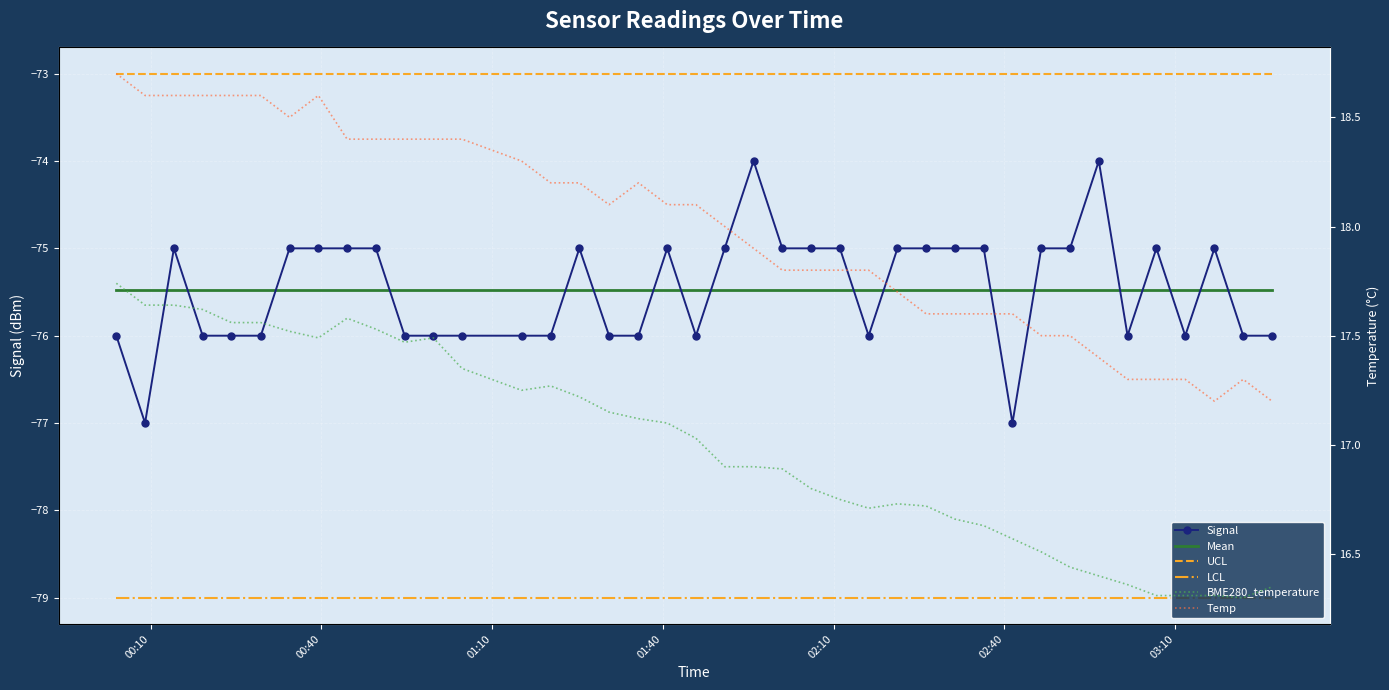

Reading left to right, extract all data points from this chart.

Signal: -76.0	-77.0	-75.0	-76.0	-76.0	-76.0	-75.0	-75.0	-75.0	-75.0	-76.0	-76.0	-76.0	-76.0	-76.0	-75.0	-76.0	-76.0	-75.0	-76.0	-75.0	-74.0	-75.0	-75.0	-75.0	-76.0	-75.0	-75.0	-75.0	-75.0	-77.0	-75.0	-75.0	-74.0	-76.0	-75.0	-76.0	-75.0	-76.0	-76.0
Mean: -75.5	-75.5	-75.5	-75.5	-75.5	-75.5	-75.5	-75.5	-75.5	-75.5	-75.5	-75.5	-75.5	-75.5	-75.5	-75.5	-75.5	-75.5	-75.5	-75.5	-75.5	-75.5	-75.5	-75.5	-75.5	-75.5	-75.5	-75.5	-75.5	-75.5	-75.5	-75.5	-75.5	-75.5	-75.5	-75.5	-75.5	-75.5	-75.5	-75.5
UCL: -73.0	-73.0	-73.0	-73.0	-73.0	-73.0	-73.0	-73.0	-73.0	-73.0	-73.0	-73.0	-73.0	-73.0	-73.0	-73.0	-73.0	-73.0	-73.0	-73.0	-73.0	-73.0	-73.0	-73.0	-73.0	-73.0	-73.0	-73.0	-73.0	-73.0	-73.0	-73.0	-73.0	-73.0	-73.0	-73.0	-73.0	-73.0	-73.0	-73.0
LCL: -79.0	-79.0	-79.0	-79.0	-79.0	-79.0	-79.0	-79.0	-79.0	-79.0	-79.0	-79.0	-79.0	-79.0	-79.0	-79.0	-79.0	-79.0	-79.0	-79.0	-79.0	-79.0	-79.0	-79.0	-79.0	-79.0	-79.0	-79.0	-79.0	-79.0	-79.0	-79.0	-79.0	-79.0	-79.0	-79.0	-79.0	-79.0	-79.0	-79.0
BME280_temperature: 17.7	17.6	17.6	17.6	17.6	17.6	17.5	17.5	17.6	17.5	17.5	17.5	17.4	17.2	17.3	17.2	17.1	17.1	17.1	17.0	16.9	16.9	16.9	16.8	16.8	16.7	16.7	16.7	16.7	16.6	16.6	16.5	16.4	16.4	16.4	16.3	16.3	16.3	16.3	16.4
Temp: 18.7	18.6	18.6	18.6	18.6	18.6	18.5	18.6	18.4	18.4	18.4	18.4	18.4	18.3	18.2	18.2	18.1	18.2	18.1	18.1	18.0	17.9	17.8	17.8	17.8	17.8	17.7	17.6	17.6	17.6	17.6	17.5	17.5	17.4	17.3	17.3	17.3	17.2	17.3	17.2